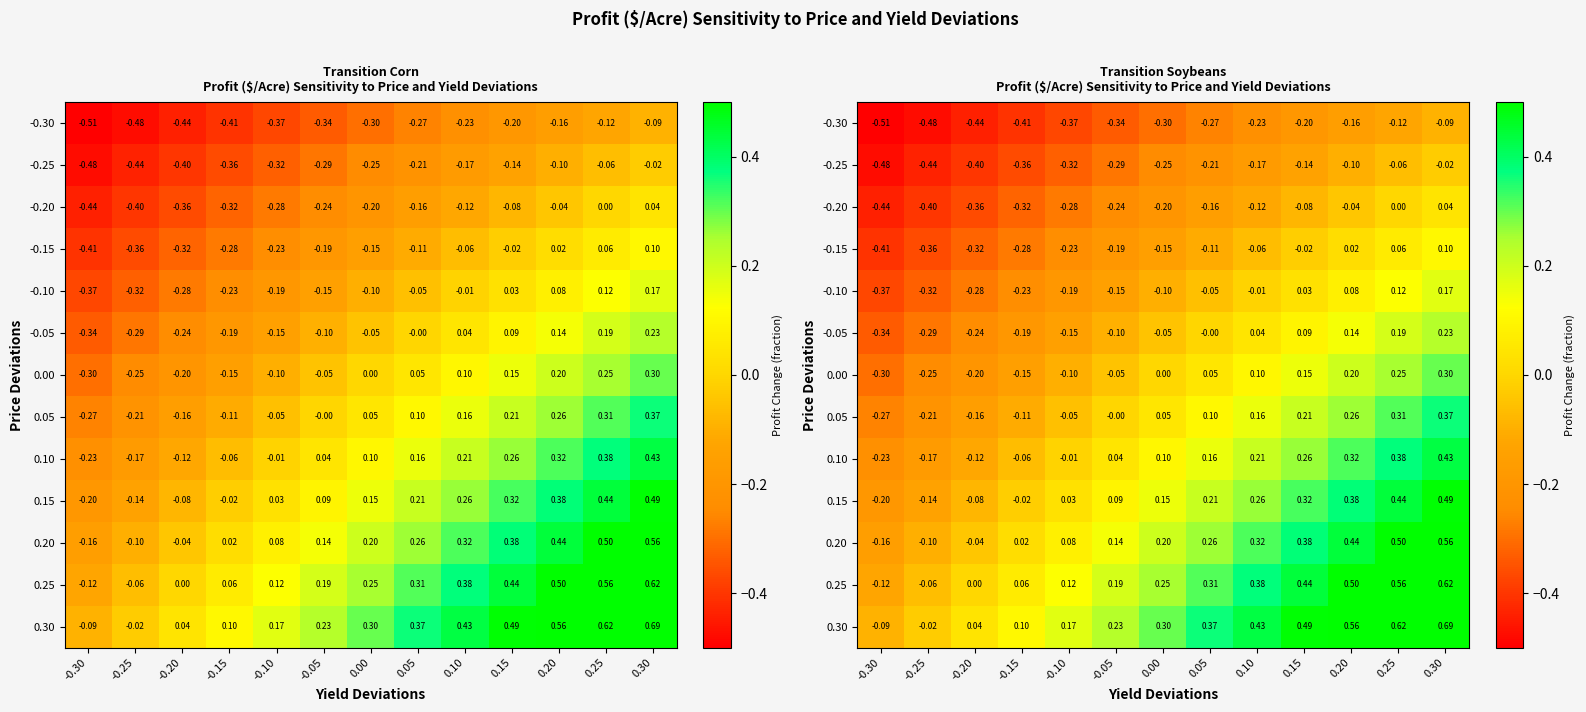

Which category has the highest value across all series?

0.30